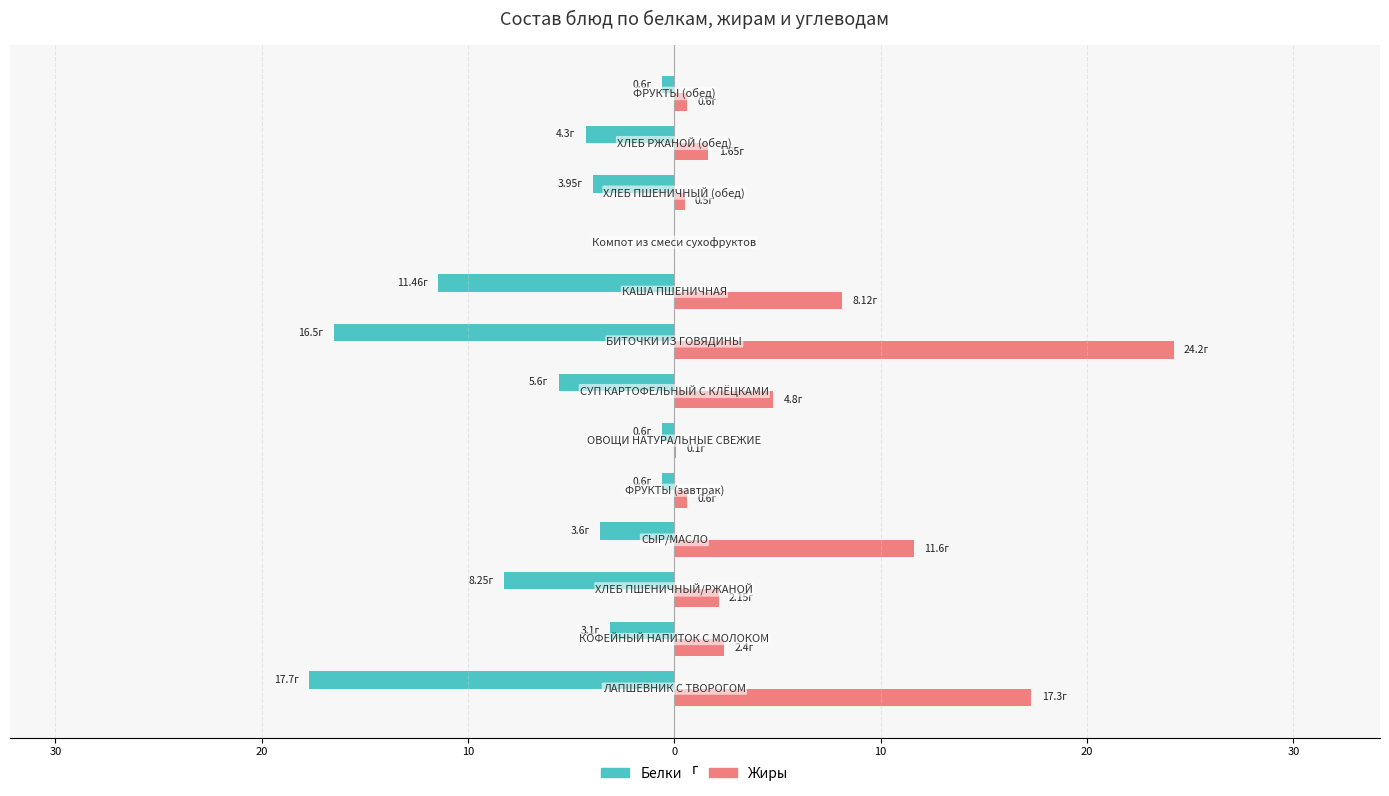

What are all the series names shown in the legend?

Белки, Жиры